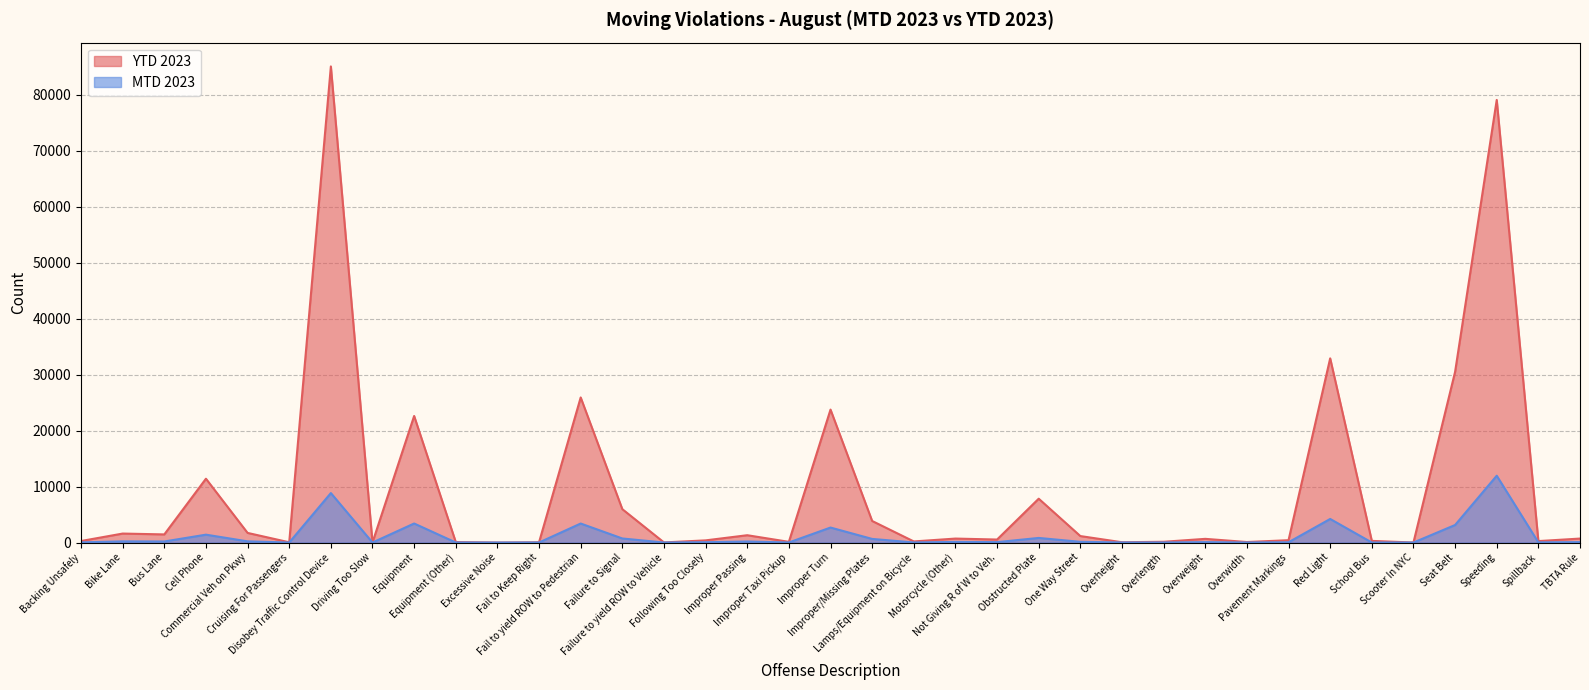

Rank the series by their average value, from highest to lowest.

YTD 2023, MTD 2023